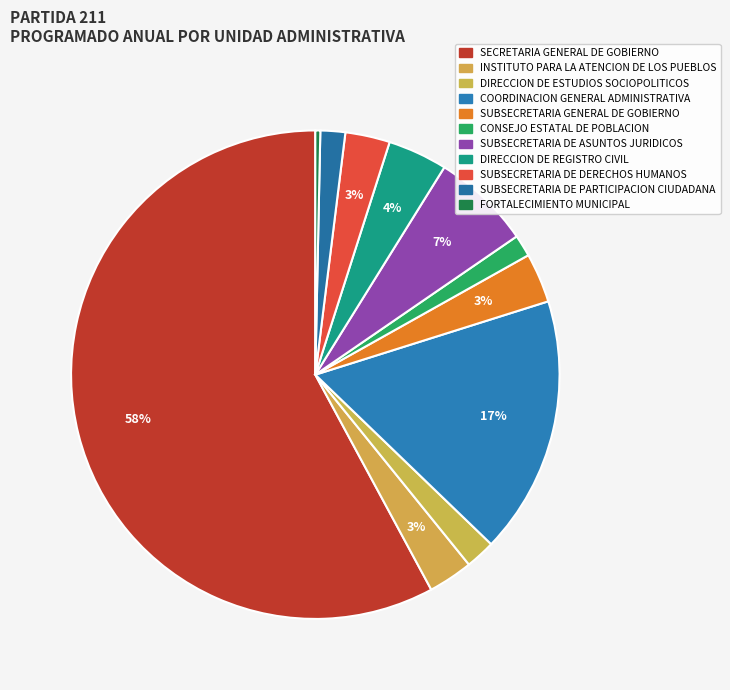

Is there a majority slice in this chart?

Yes